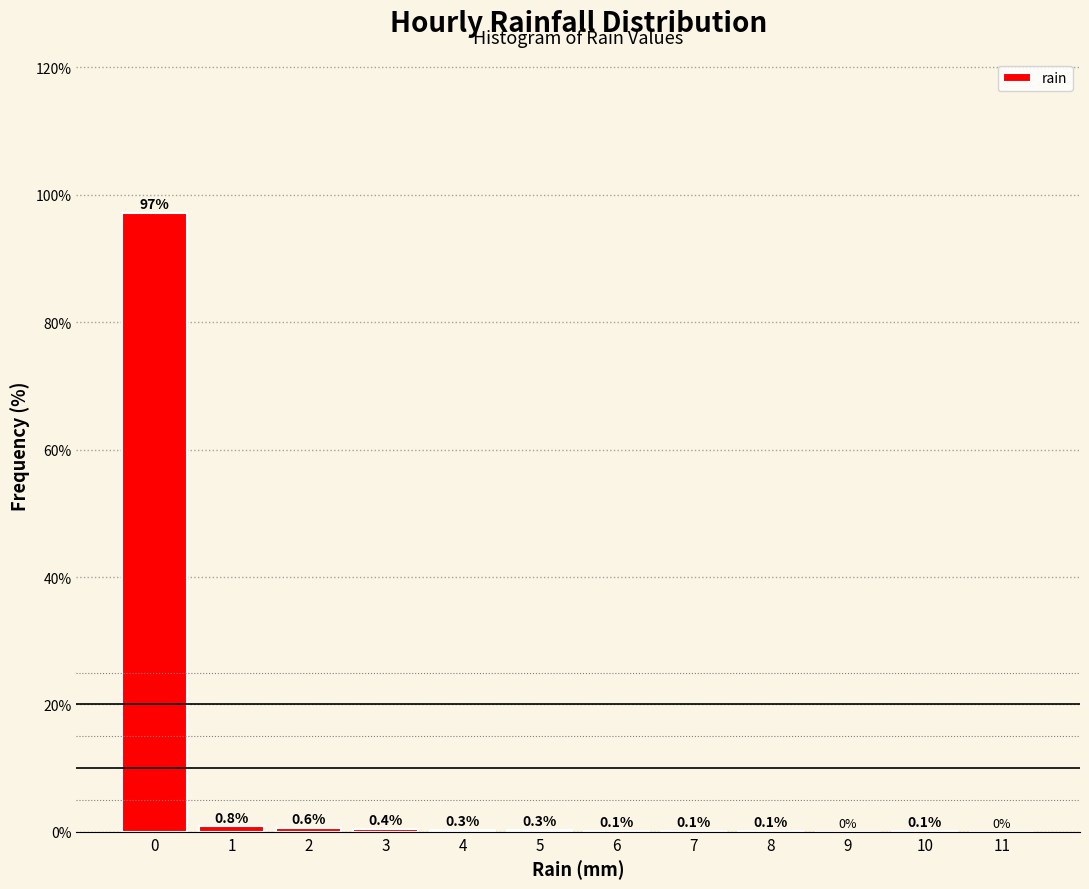

Reading left to right, list every bar in this chart as the range it spans on the x-axis followed by its height.

-0.5 to 0.5: 97.1
0.5 to 1.5: 0.8
1.5 to 2.5: 0.6
2.5 to 3.5: 0.4
3.5 to 4.5: 0.3
4.5 to 5.5: 0.3
5.5 to 6.5: 0.1
6.5 to 7.5: 0.1
7.5 to 8.5: 0.1
8.5 to 9.5: 0.0
9.5 to 10.5: 0.1
10.5 to 11.5: 0.0